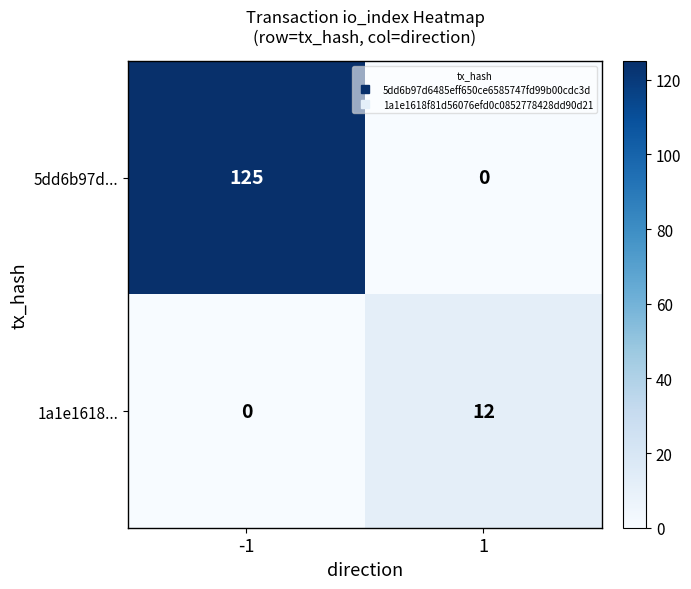

Reading right to left, extract all data points from this chart.

5dd6b97d...: 0	125
1a1e1618...: 12	0